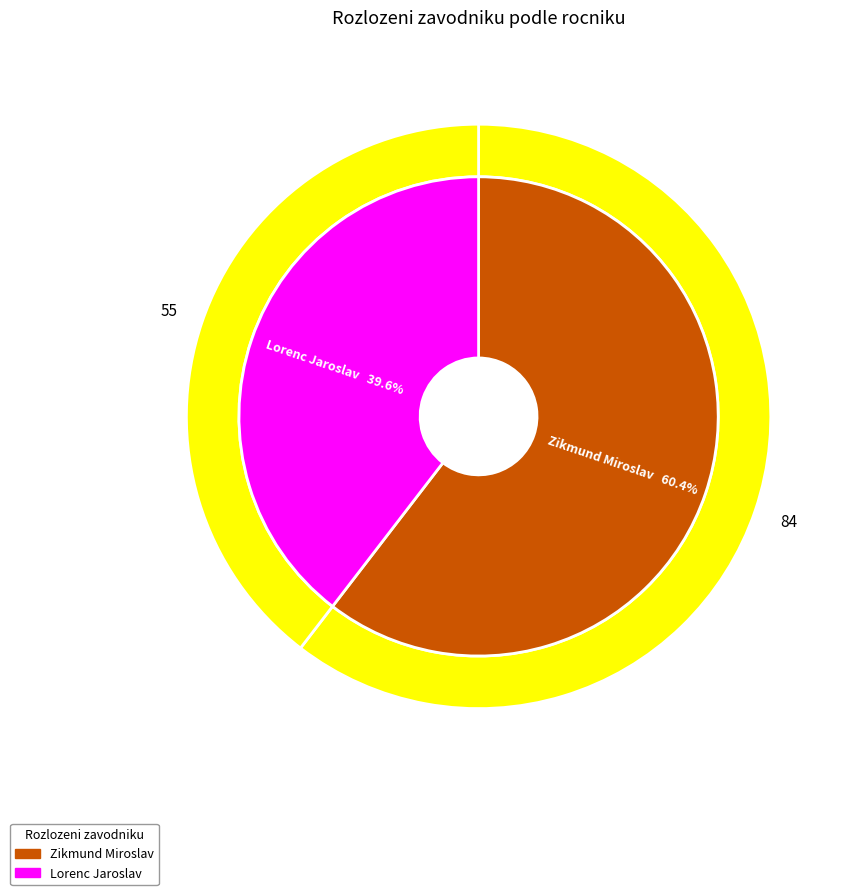

To the nearest percent, what is the combined percentage of Lorenc Jaroslav and Zikmund Miroslav?

100%